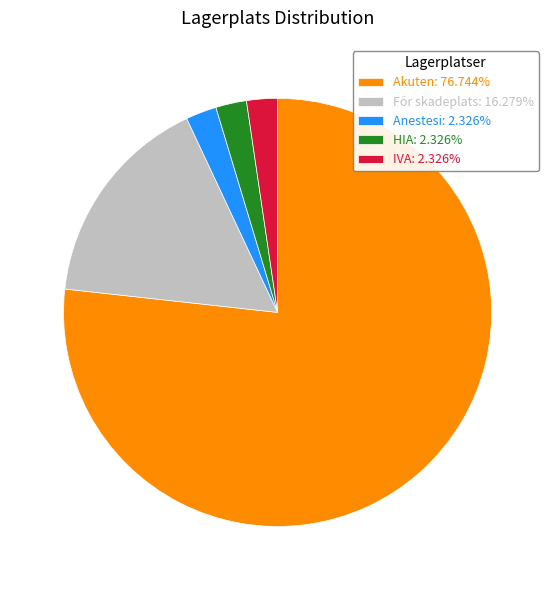

Is there a majority slice in this chart?

Yes